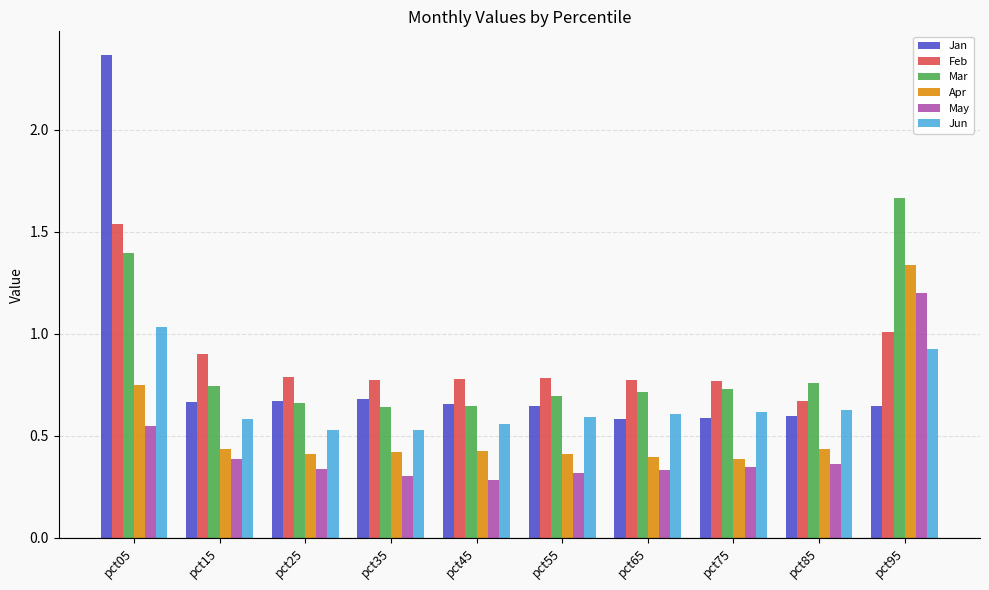

What is the total value across all series at pct45?

3.3